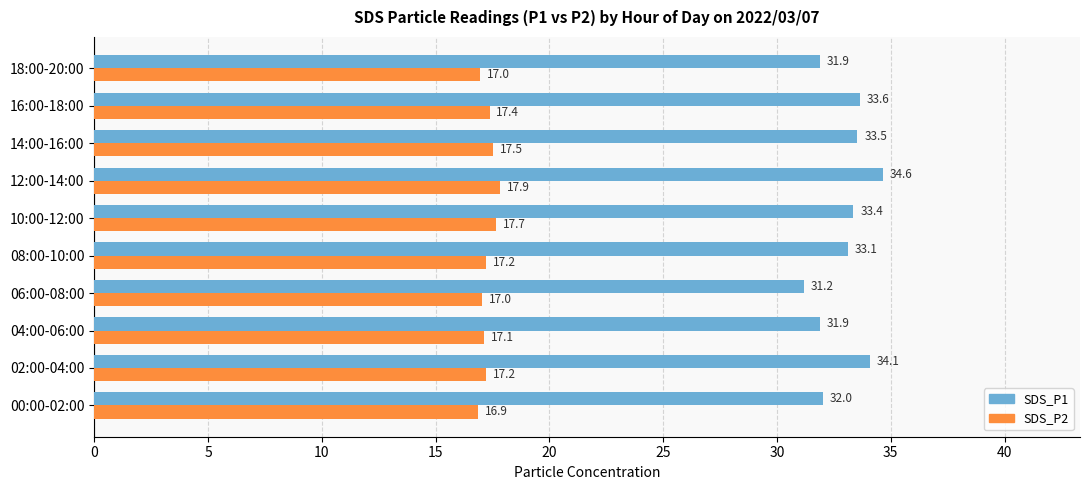

What is the difference between the SDS_P1 values at 08:00-10:00 and 18:00-20:00?

1.2